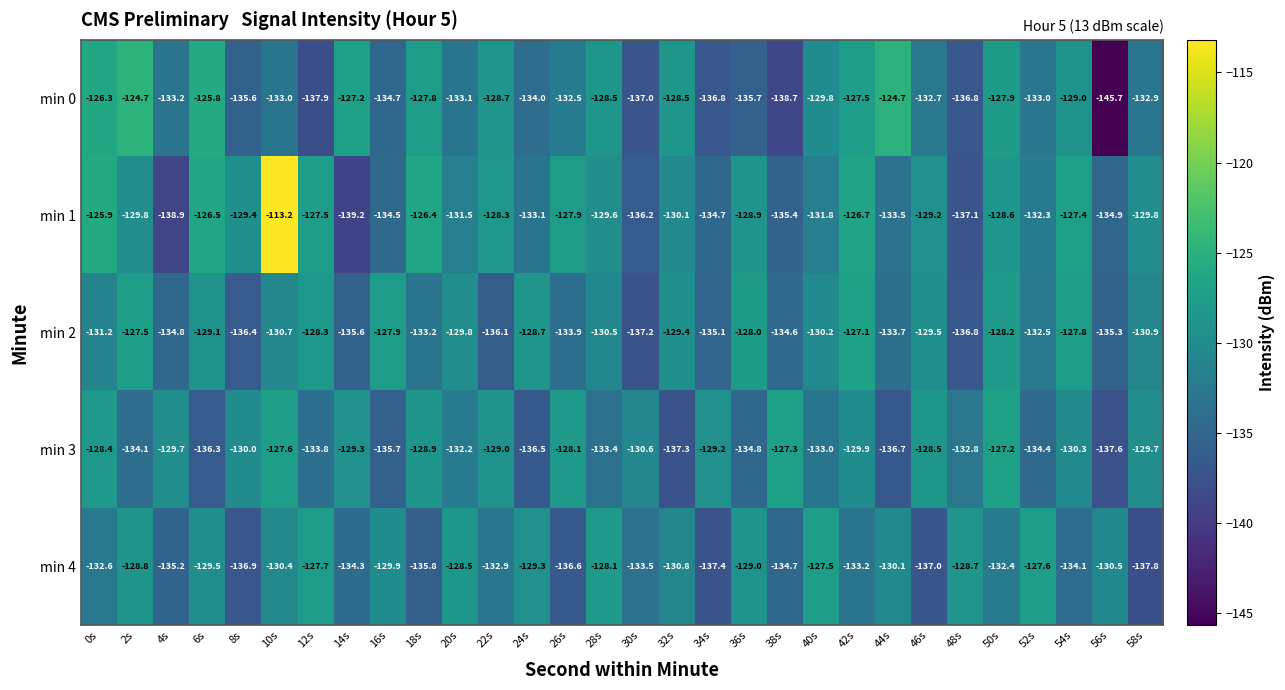

Which category has the highest value in the min 3 series?

50s